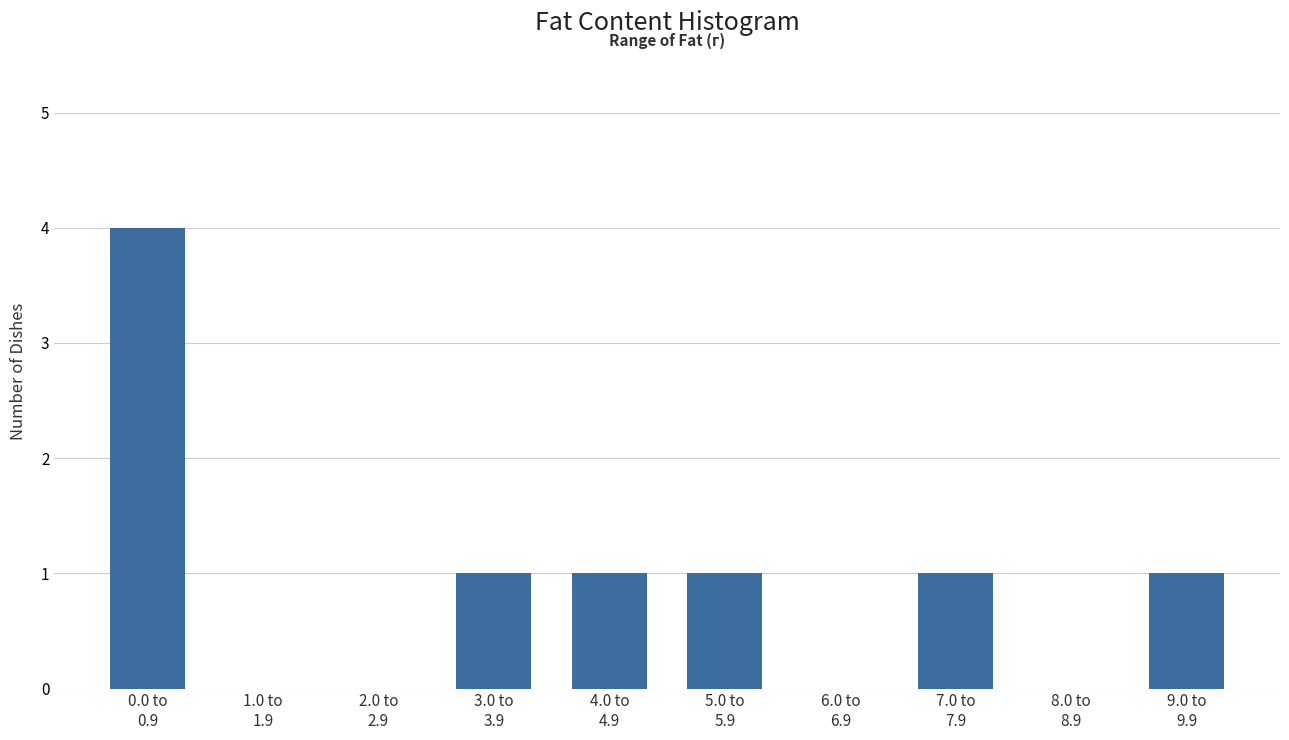

What is the sum of all values?

9